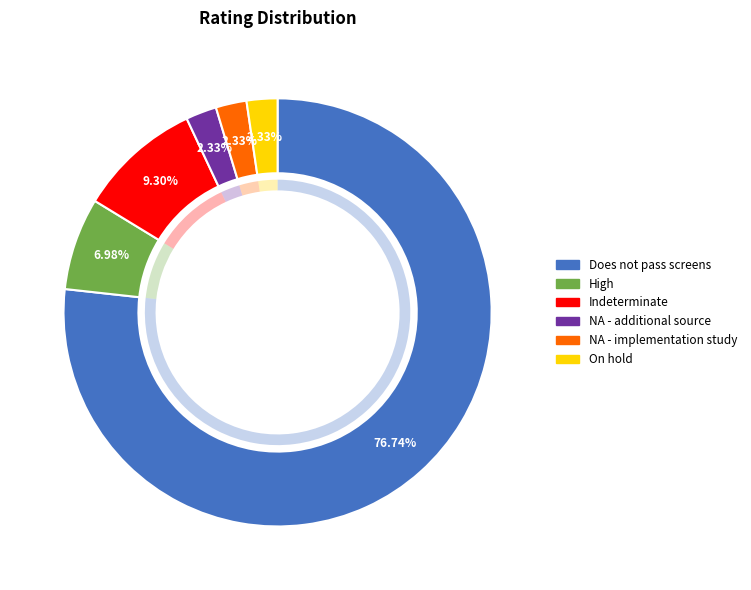

Is it true that On hold is 16% of the pie?

False